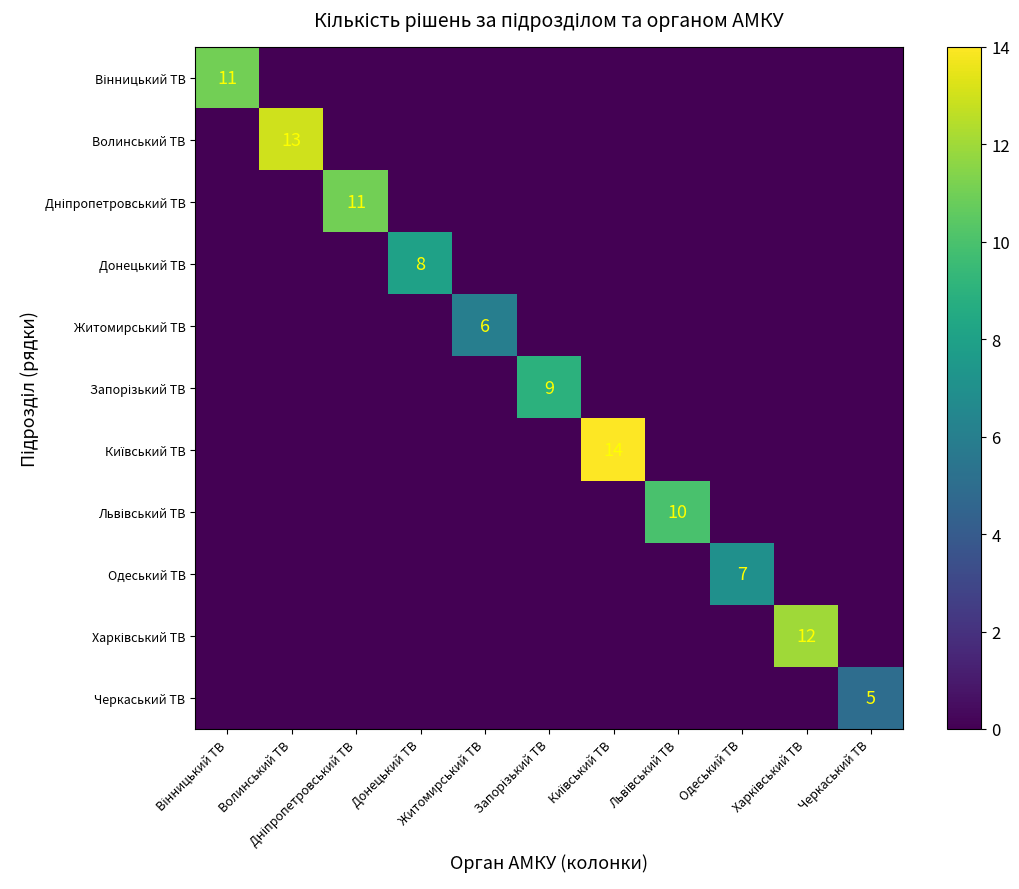

At which category is the sum across all series the highest?

Київський ТВ